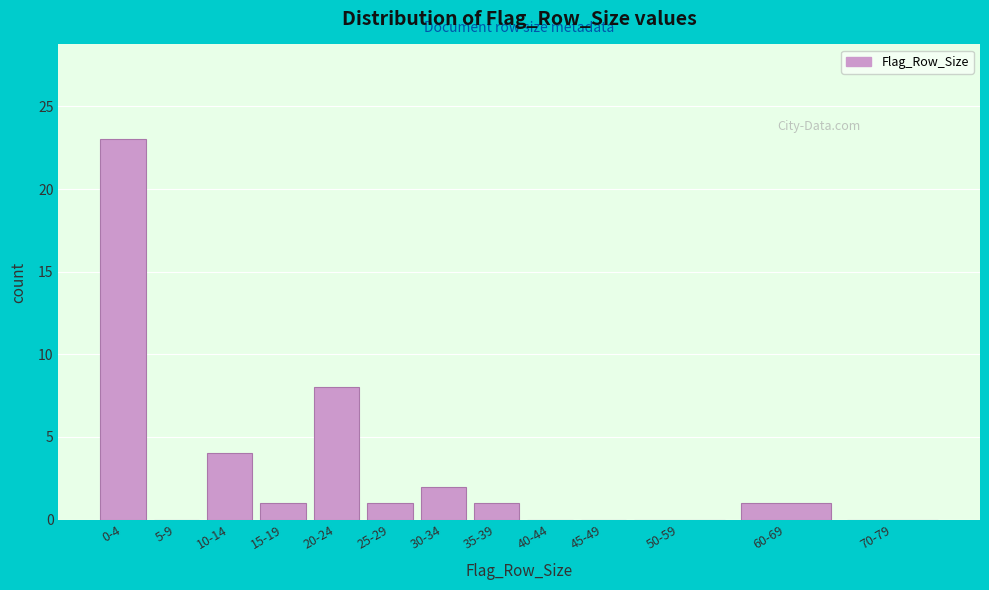

Reading right to left, list all the values displayed in this chart.

70-79=0	60-69=1	50-59=0	45-49=0	40-44=0	35-39=1	30-34=2	25-29=1	20-24=8	15-19=1	10-14=4	5-9=0	0-4=23